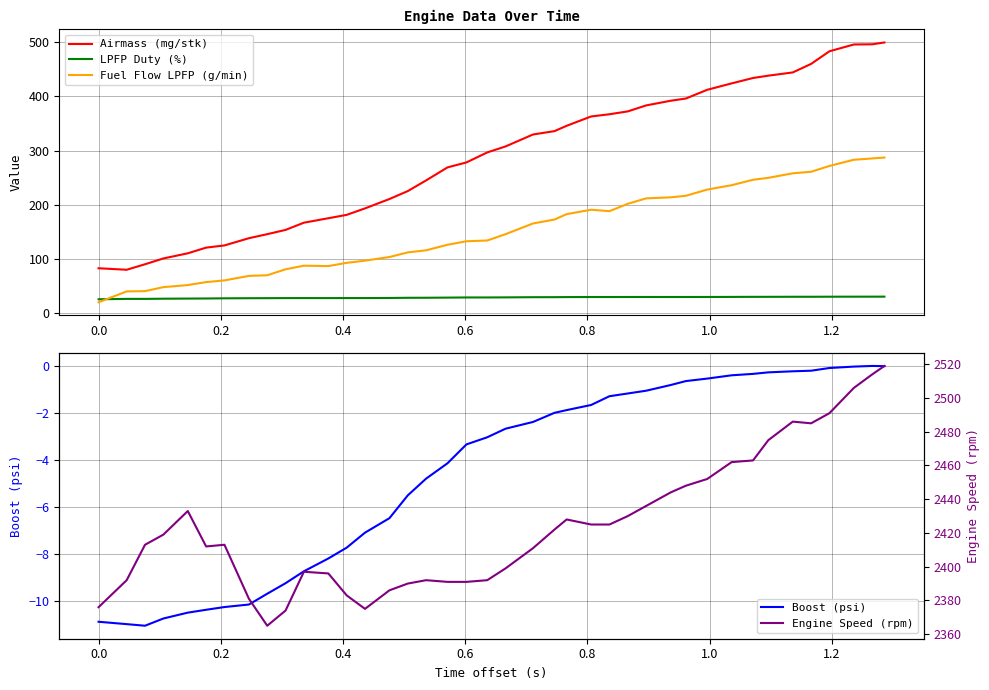

True or false: Airmass (mg/stk) and LPFP Duty (%) intersect in this chart.

False